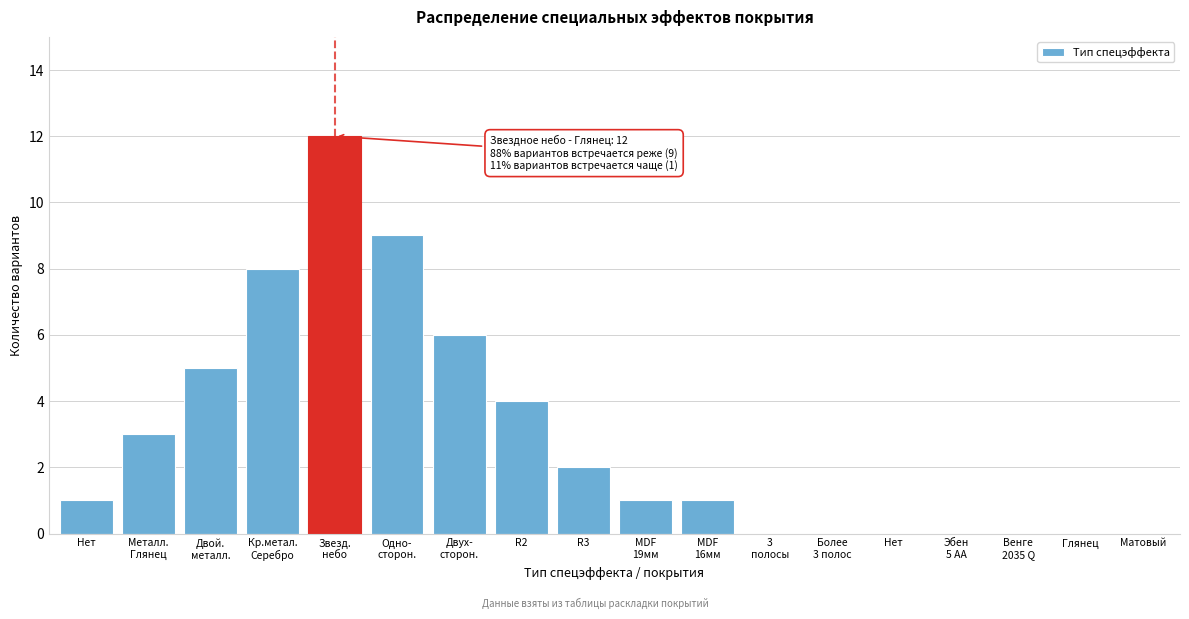

What is the maximum value shown in the chart?

12